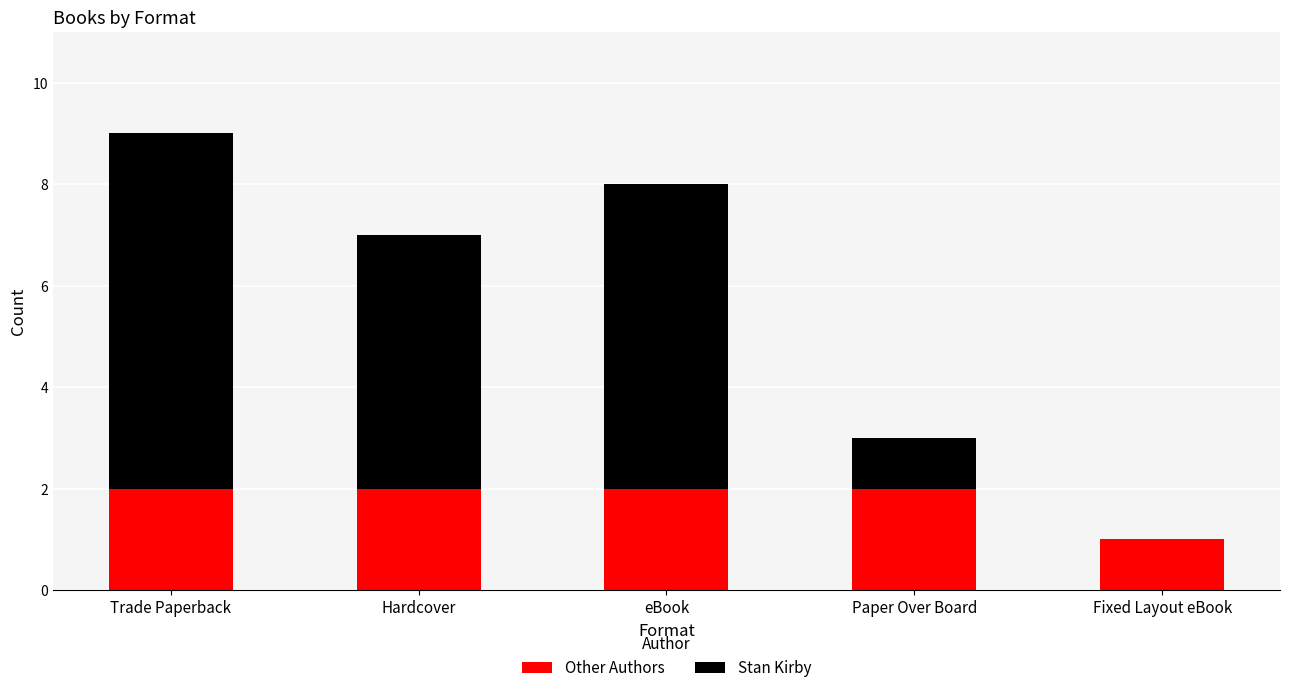

What is the total value across all series at eBook?

8